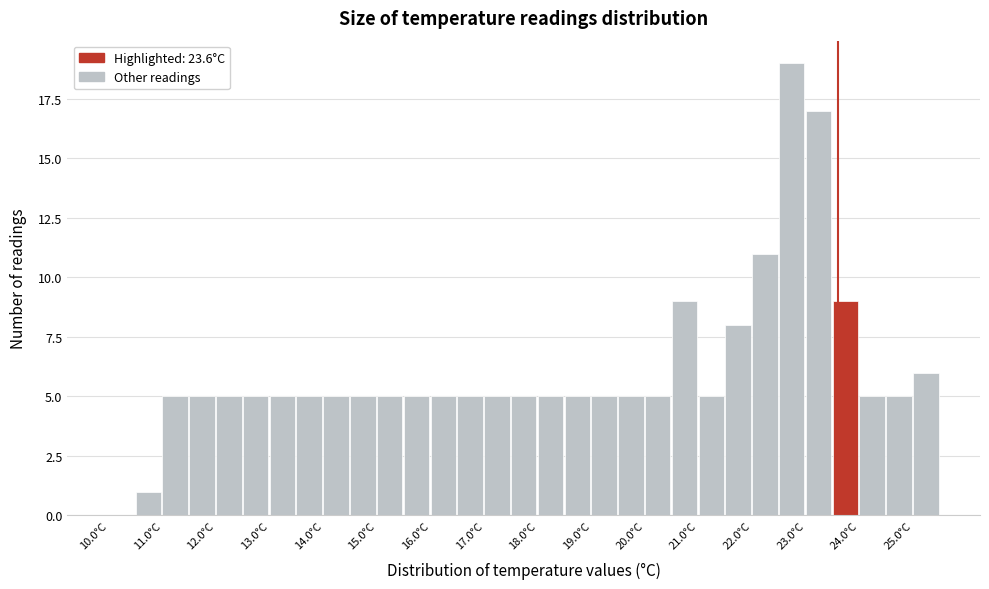

Which range on the x-axis has the tallest bar?

22.5 to 23.0